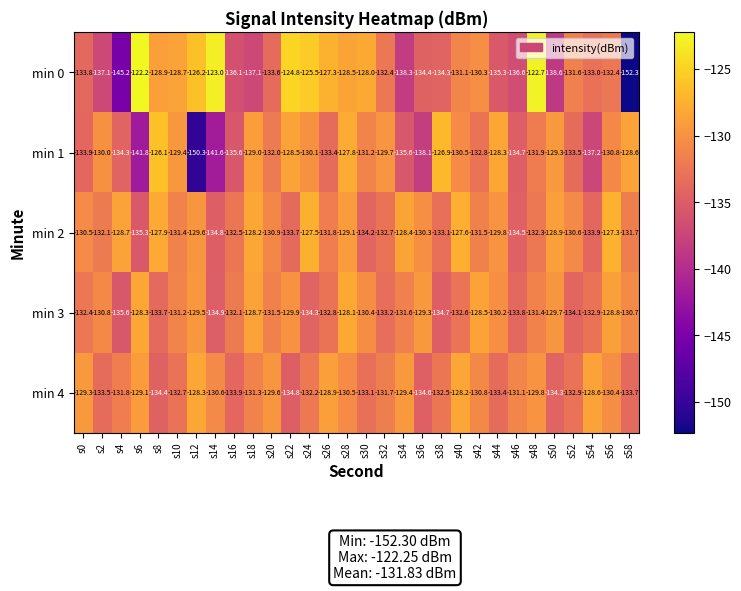

What is the maximum value shown in the chart?

-122.2